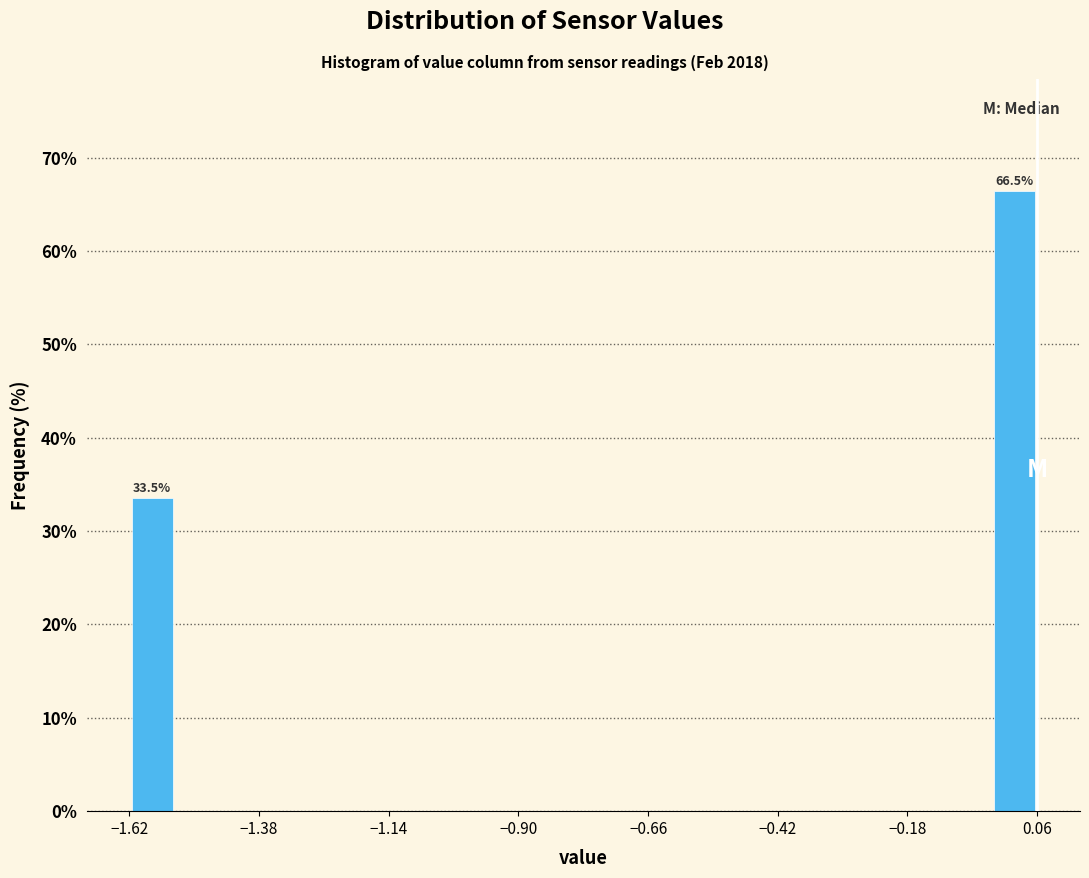

Around what value on the x-axis is the tallest bar? Give the approximate position of its centre, as read against the axis.

0.00